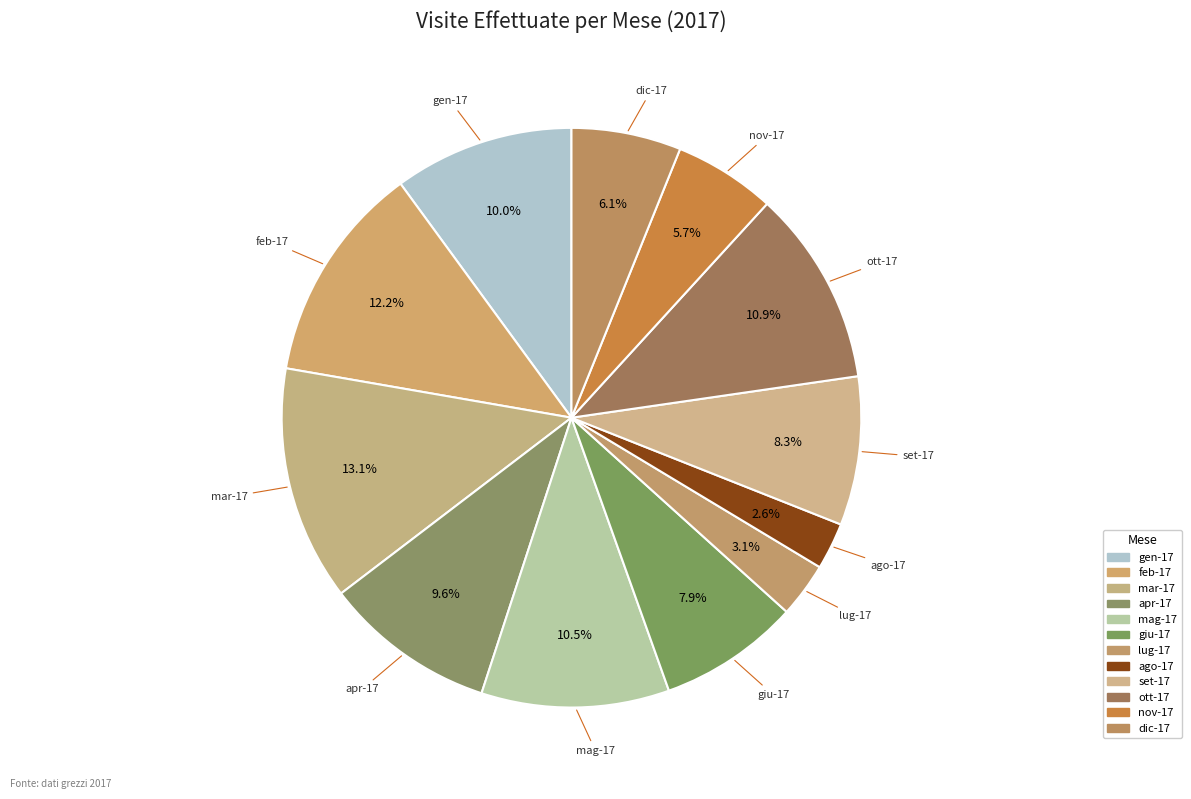

Rank the categories by value from highest to lowest.

mar-17, feb-17, ott-17, mag-17, gen-17, apr-17, set-17, giu-17, dic-17, nov-17, lug-17, ago-17